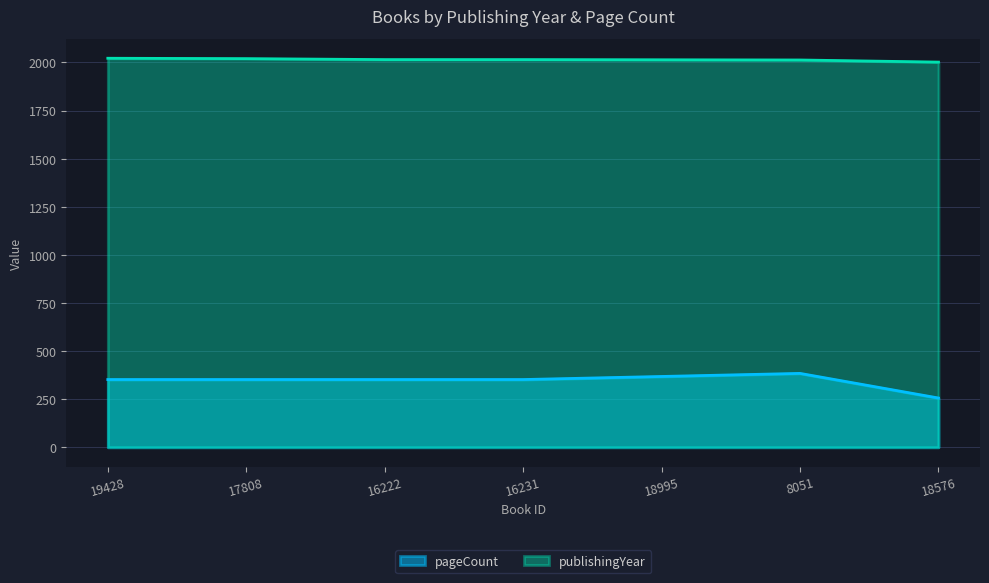

Does the chart display data point markers on the line(s)?

No